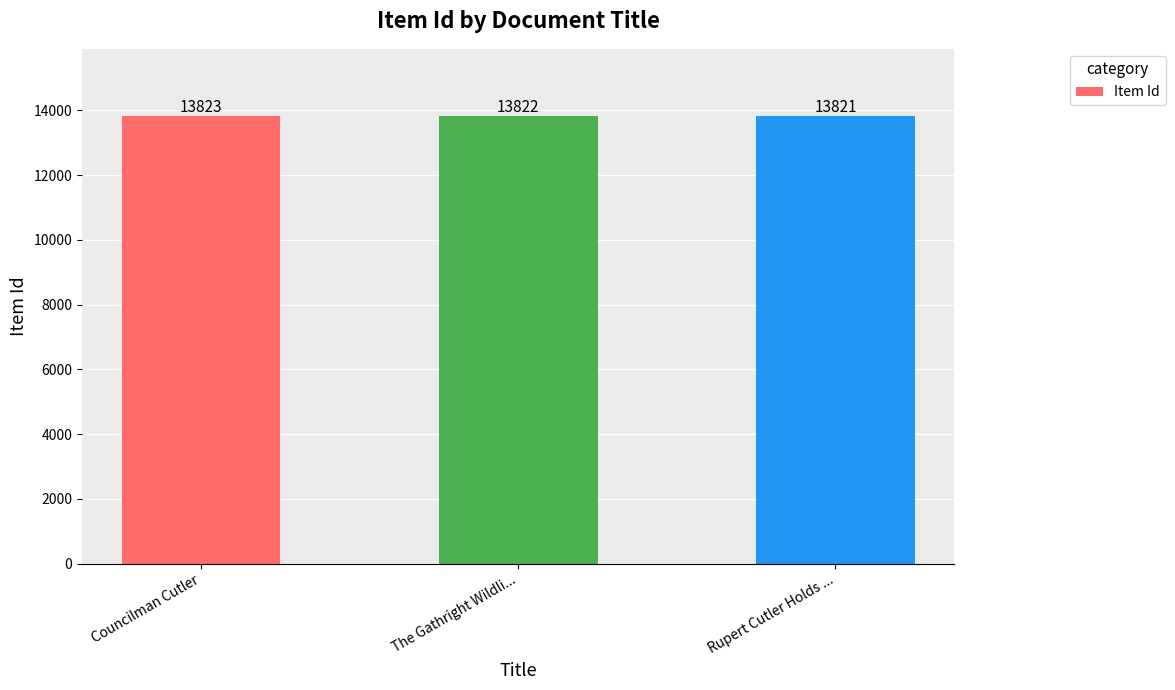

Reading right to left, extract all data points from this chart.

13821	13822	13823